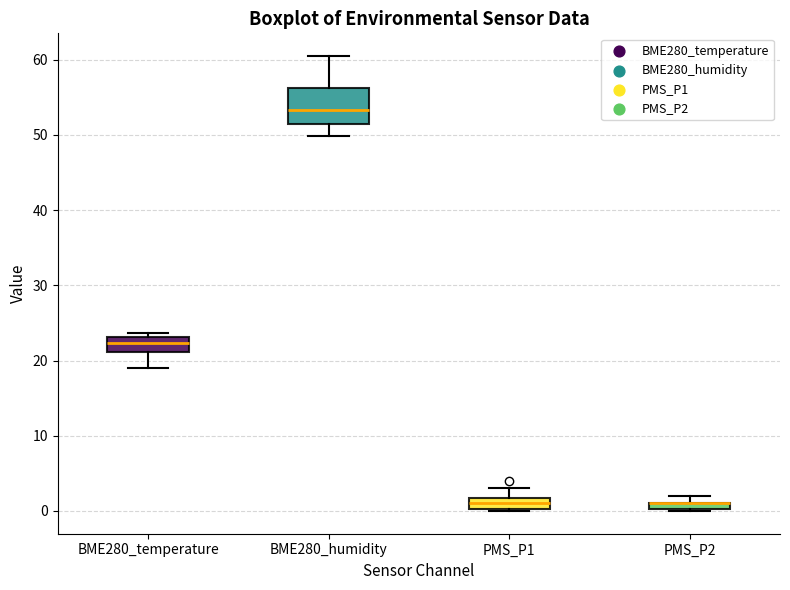

Where does the lower whisker of the box for BME280_humidity end on the y-axis? The values are not printed on the chart, so give them approximately, as read against the axis.

50